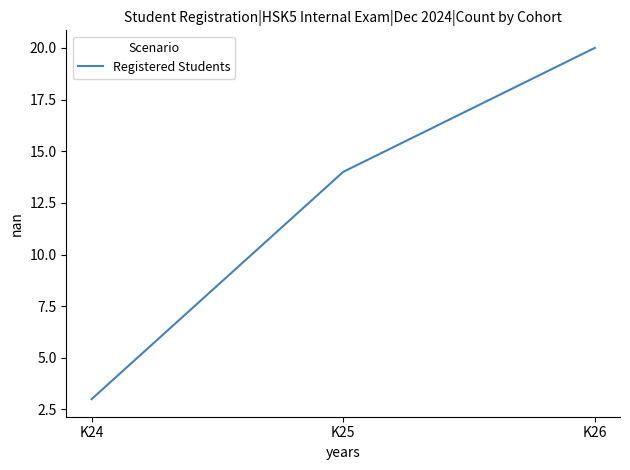

How many values are below 14?

1